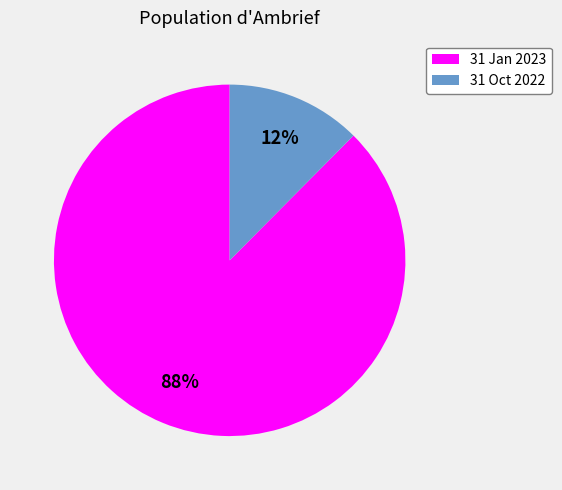

Combined, do 31 Oct 2022 and 31 Jan 2023 account for over 50%?

Yes